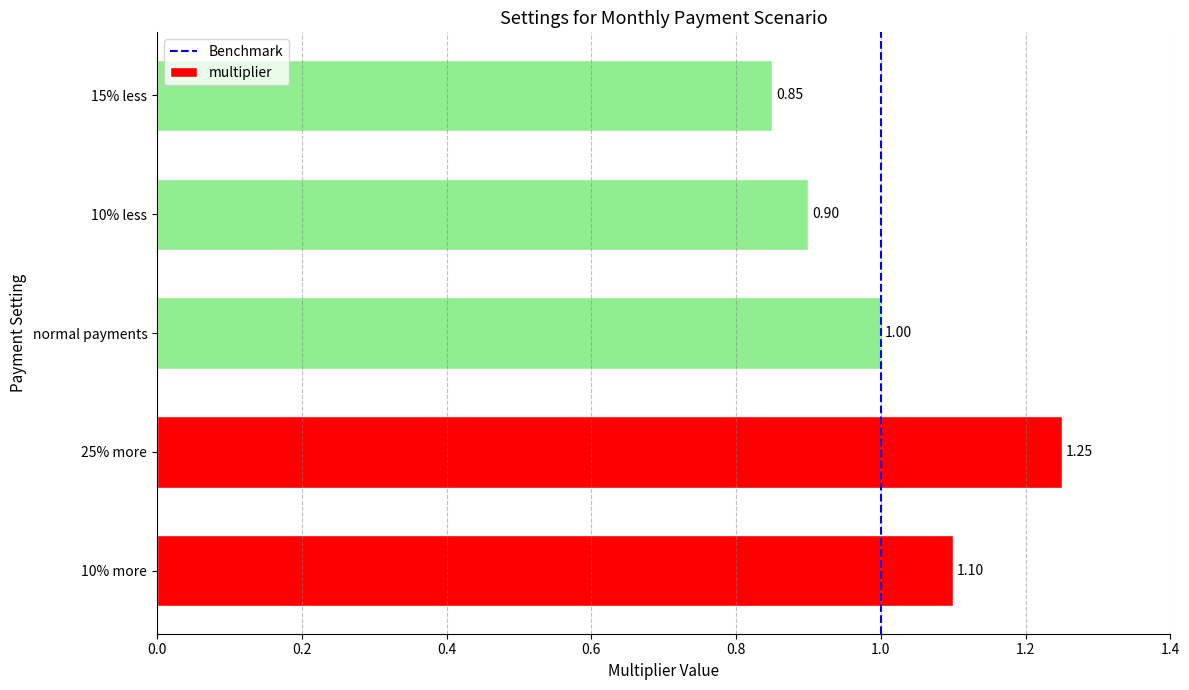

True or false: the data shows 0.6 at 25% more.

False